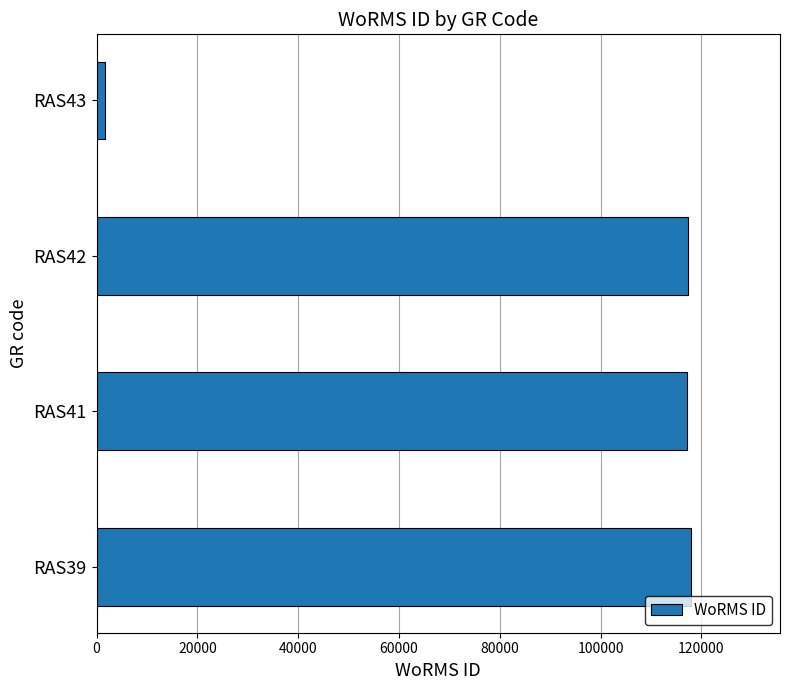

The value at RAS41 is 117195. True or false?

True